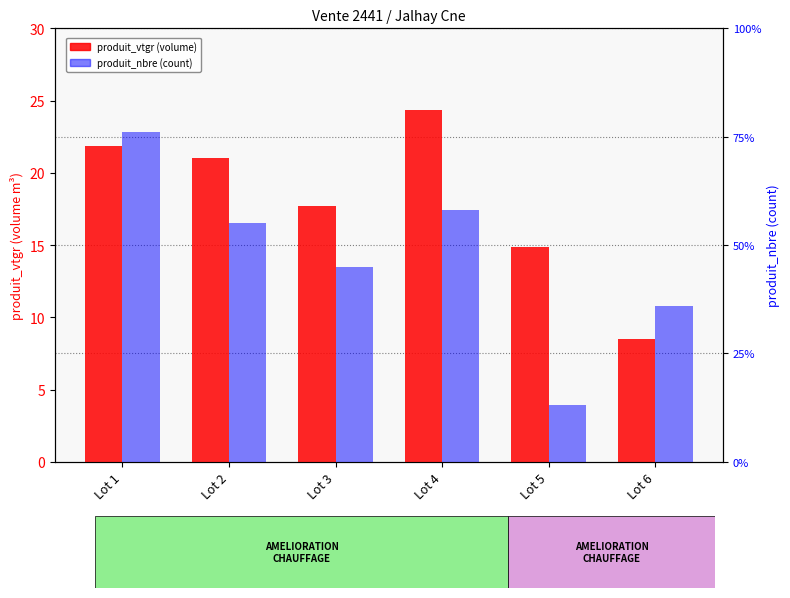

At which label is produit_vtgr closest to 16?

Lot 5